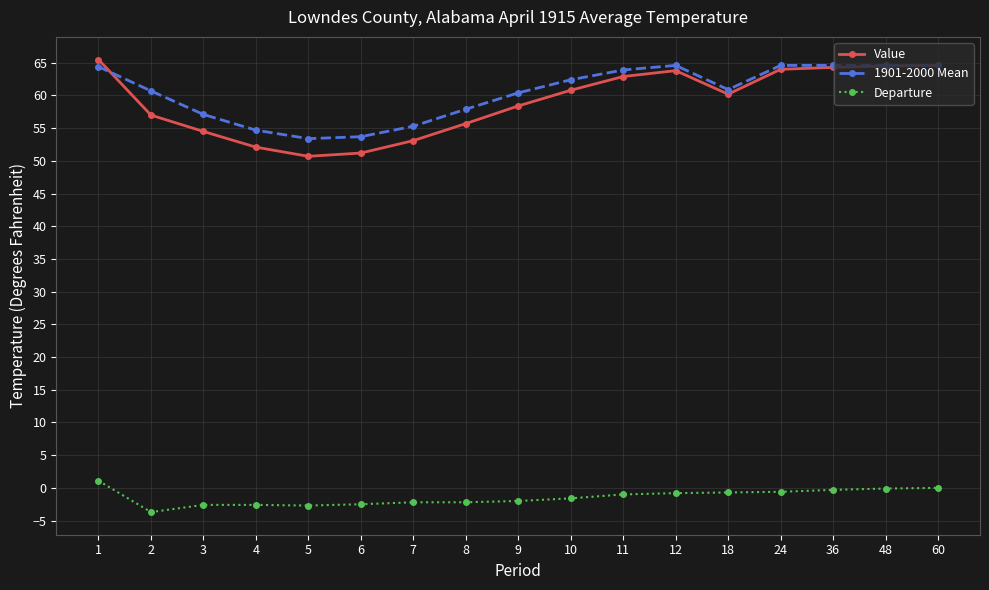

True or false: Value and Departure intersect in this chart.

False